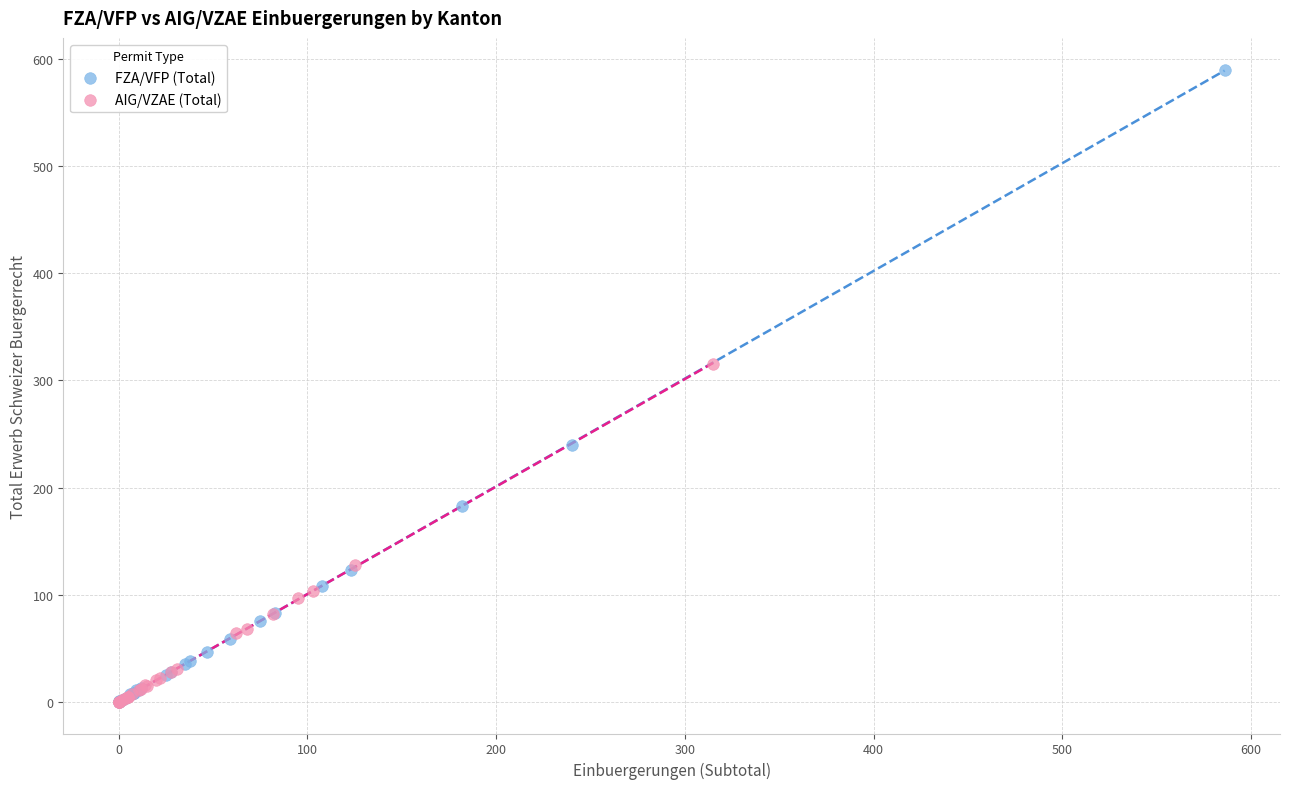

Which series has the widest spread of Y values?

FZA/VFP (Total)